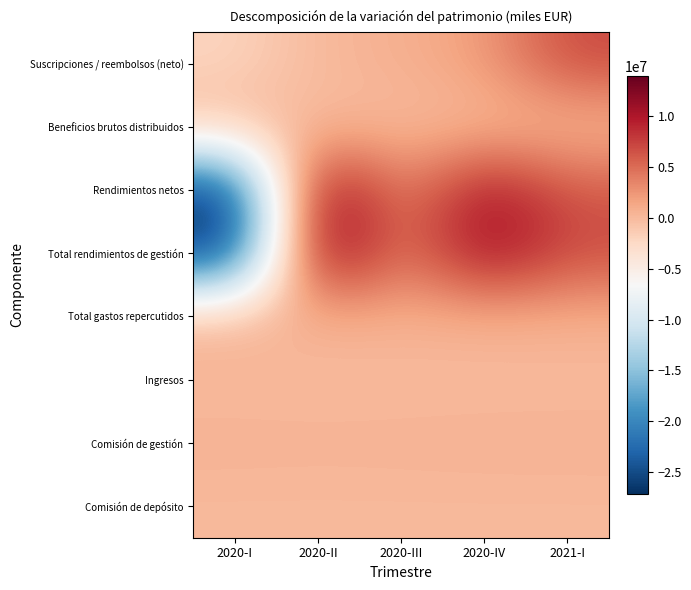

Which has a higher value, 2020-IV or 2021-I?

2021-I